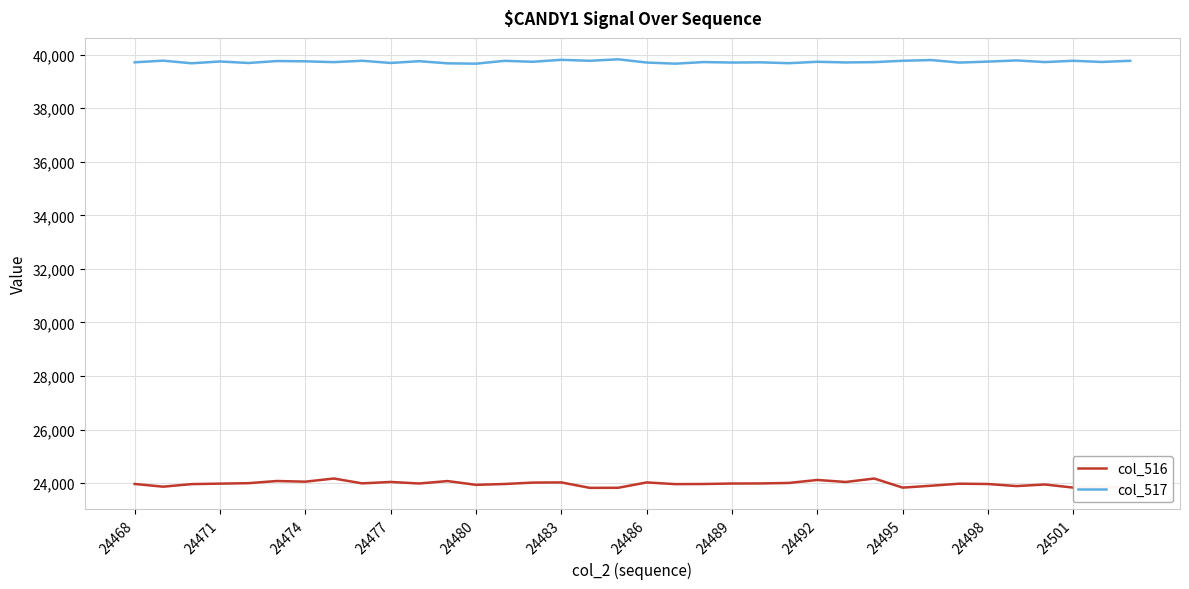

How many values in the col_517 series exceed 39736?

16